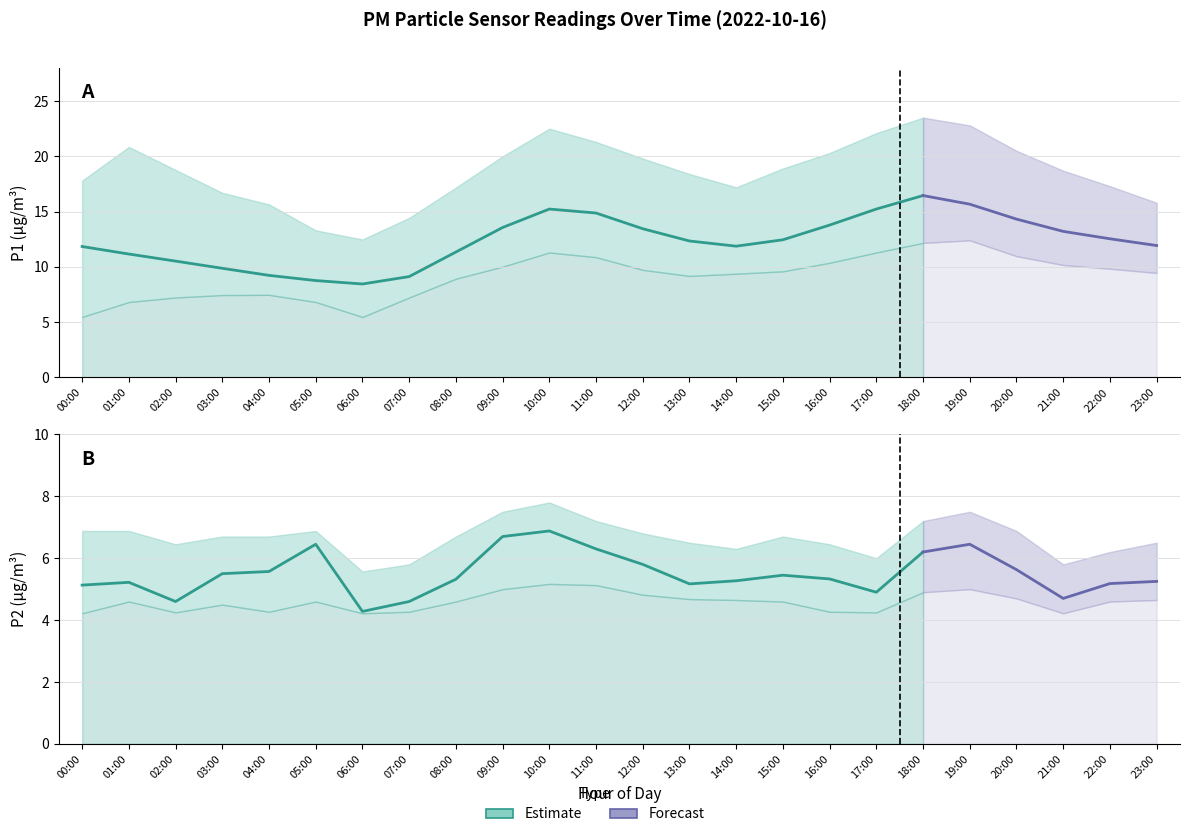

In P1, how many points are lower than both neighbors (excluding endpoints)?

2